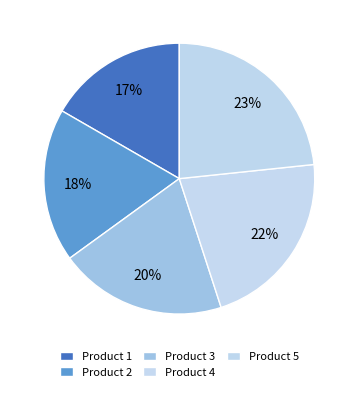

Which slice is the largest?

Product 5